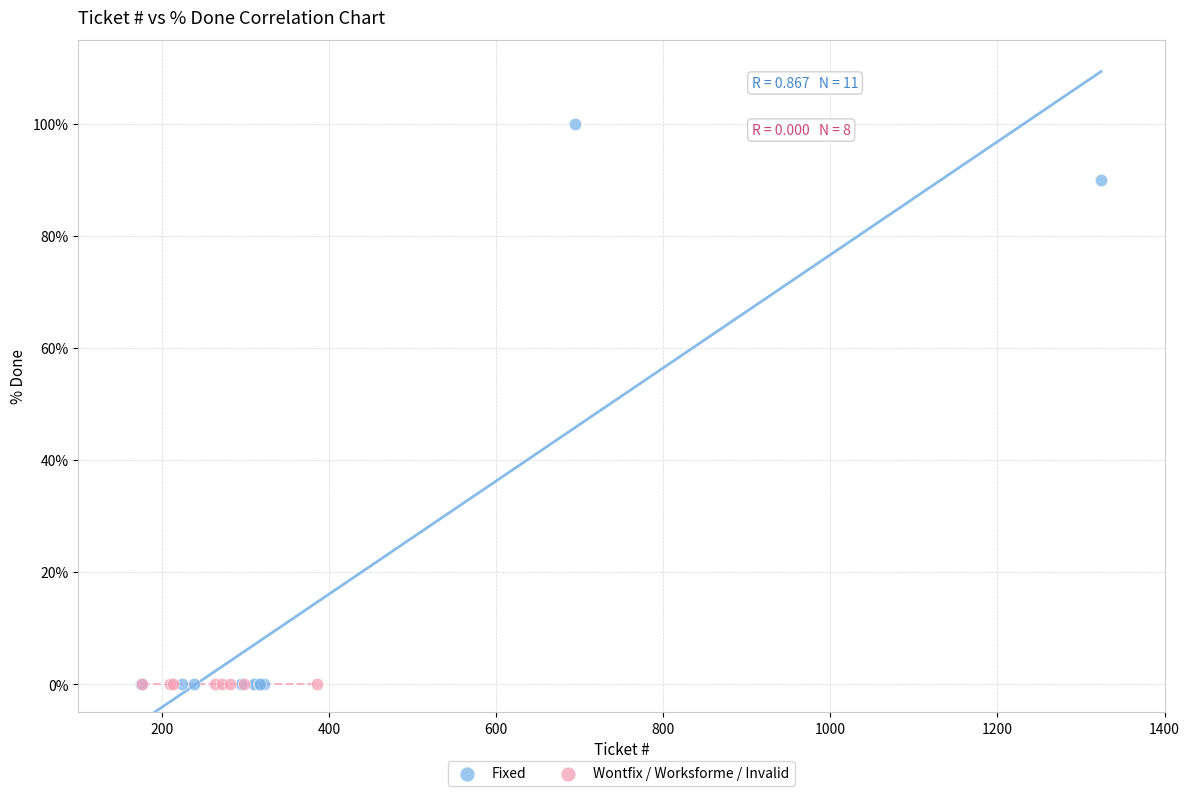

Which series contains the highest Y value?

Fixed